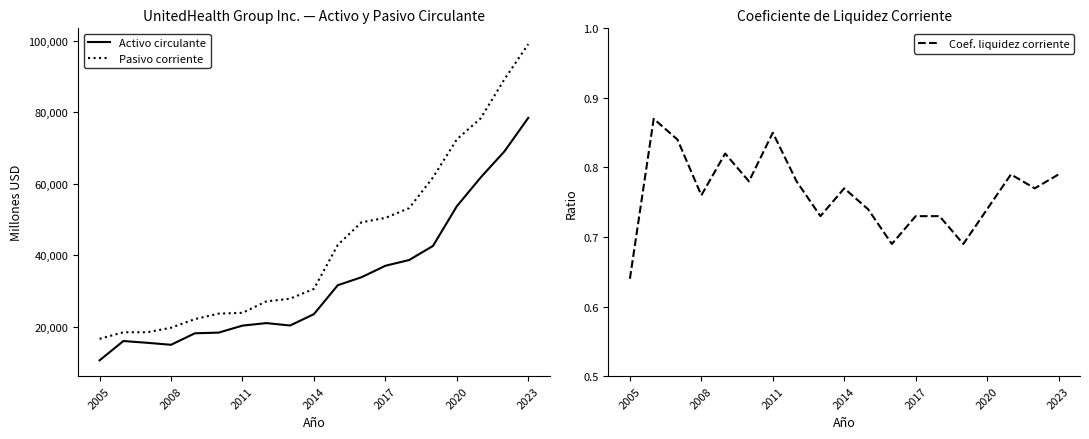

Which category has the lowest value in the Activo circulante series?

2005